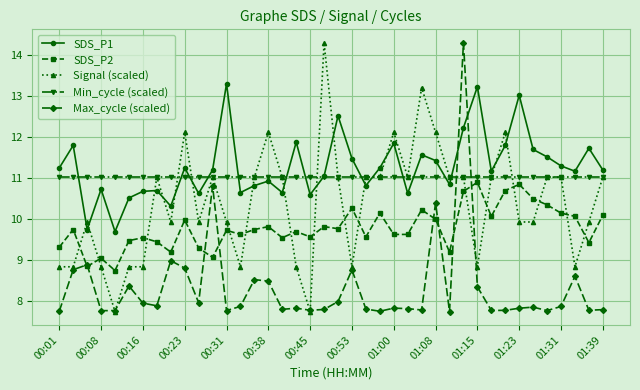

True or false: SDS_P1 has more than 1 points higher than both neighbors.

True